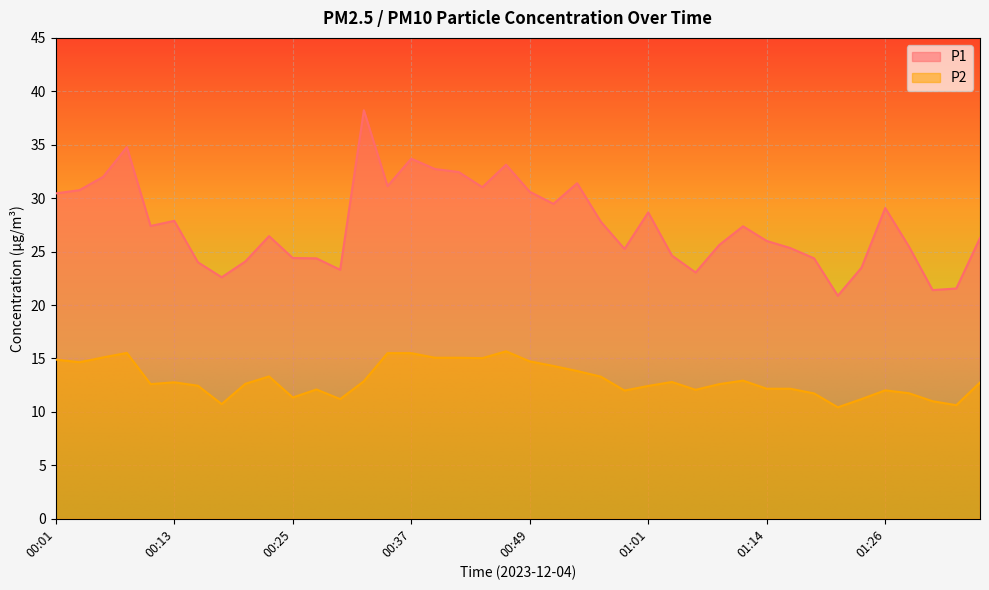

What is the difference between the highest and lowest values at 01:33?

10.9